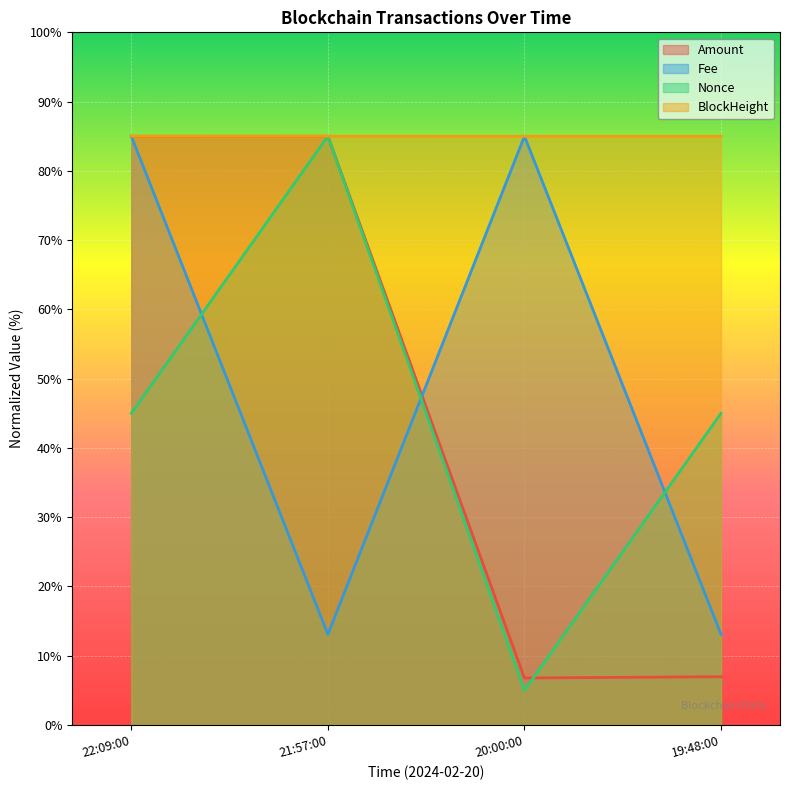

True or false: BlockHeight has more than 1 points higher than both neighbors.

False